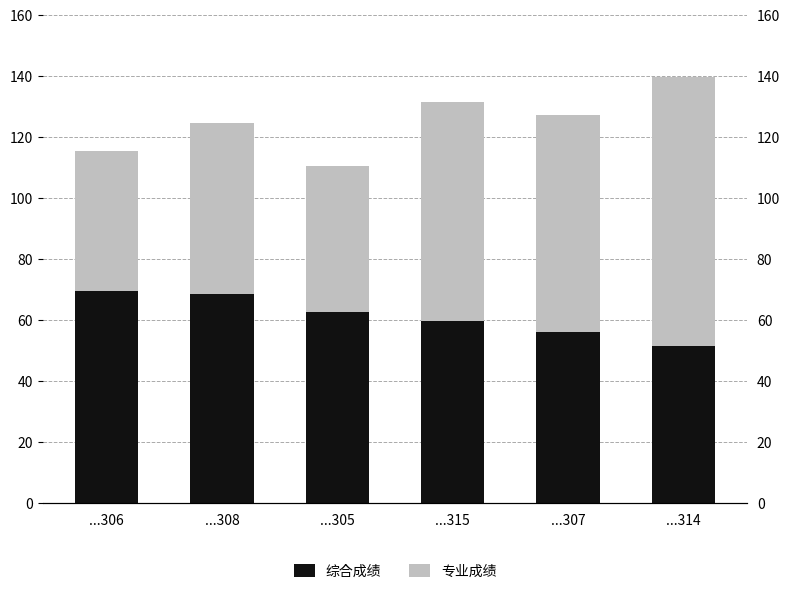

Reading left to right, list all the values displayed in this chart.

综合成绩: 69.5	68.5	62.5	59.5	56.0	51.5
专业成绩: 46.0	56.0	48.0	72.0	71.0	88.0